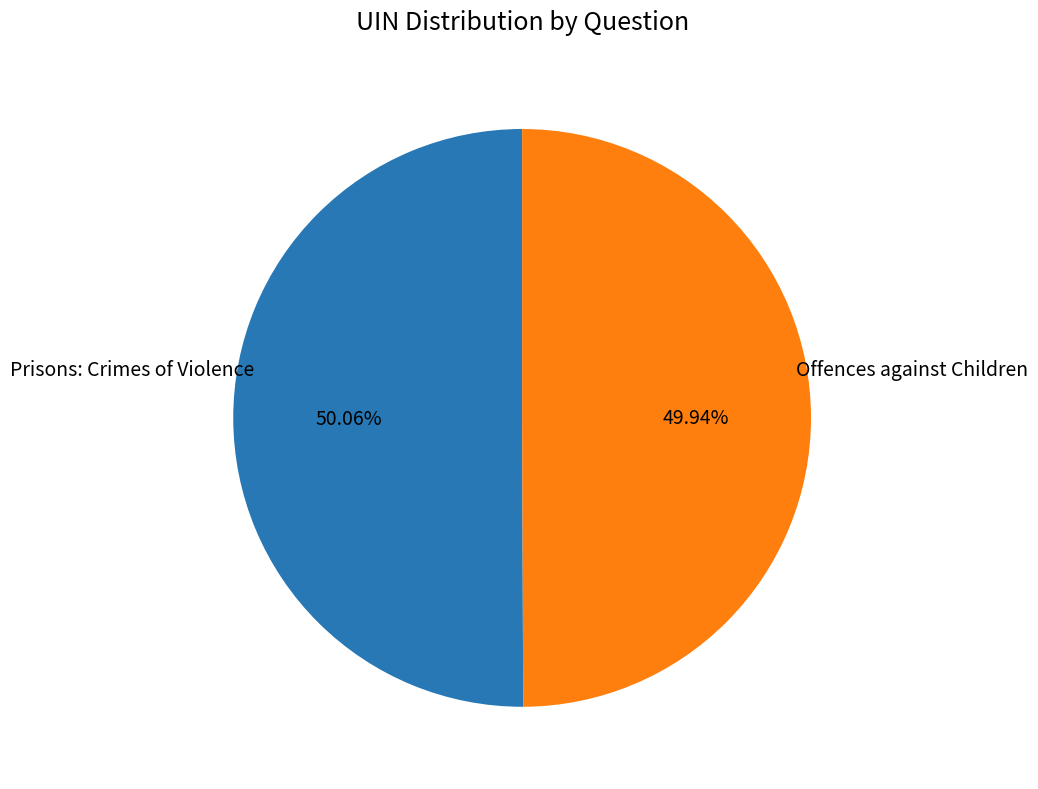

Does any single category account for the majority?

Yes